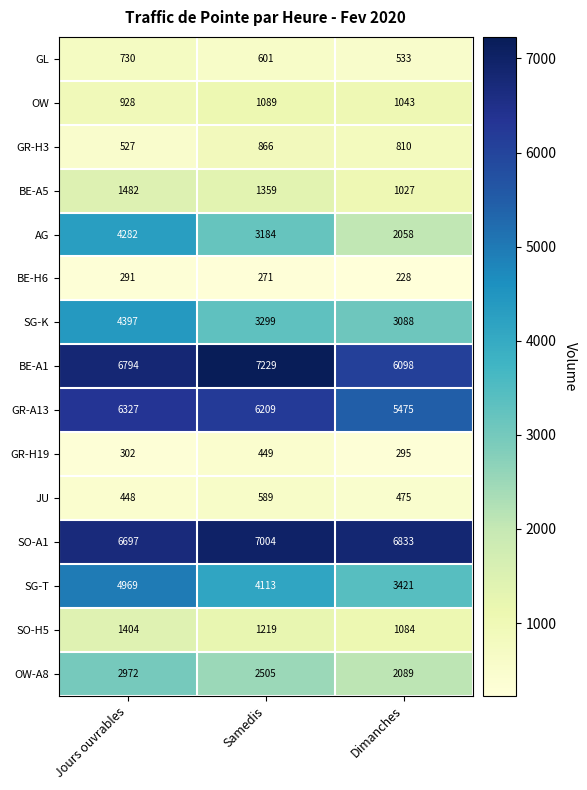

Which series has the largest total across all categories?

SO-A1